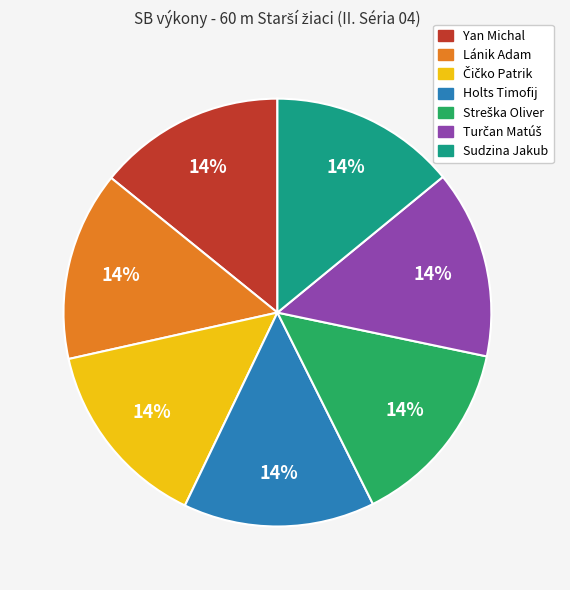

To the nearest percent, what percentage of the pie is Sudzina Jakub?

14%